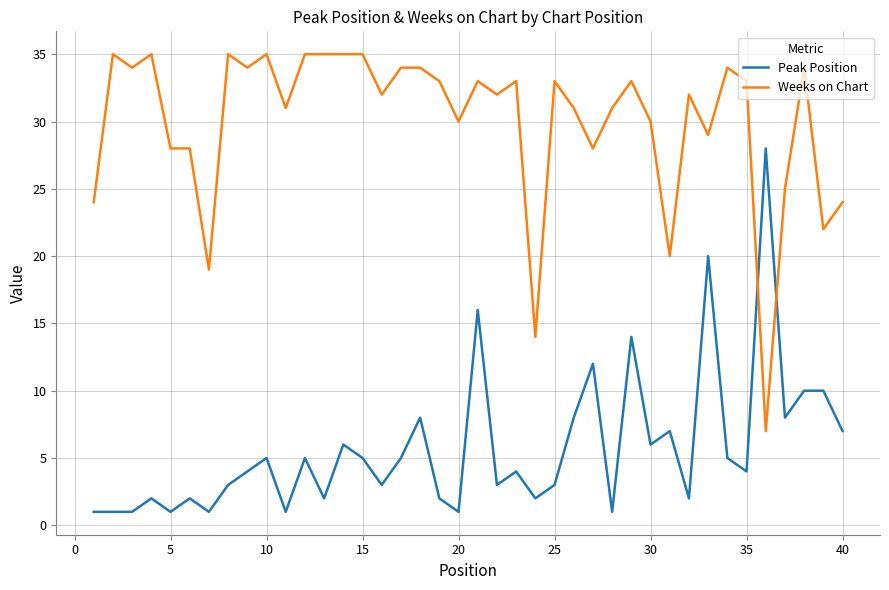

Rank the series by their maximum value, from lowest to highest.

Peak Position, Weeks on Chart